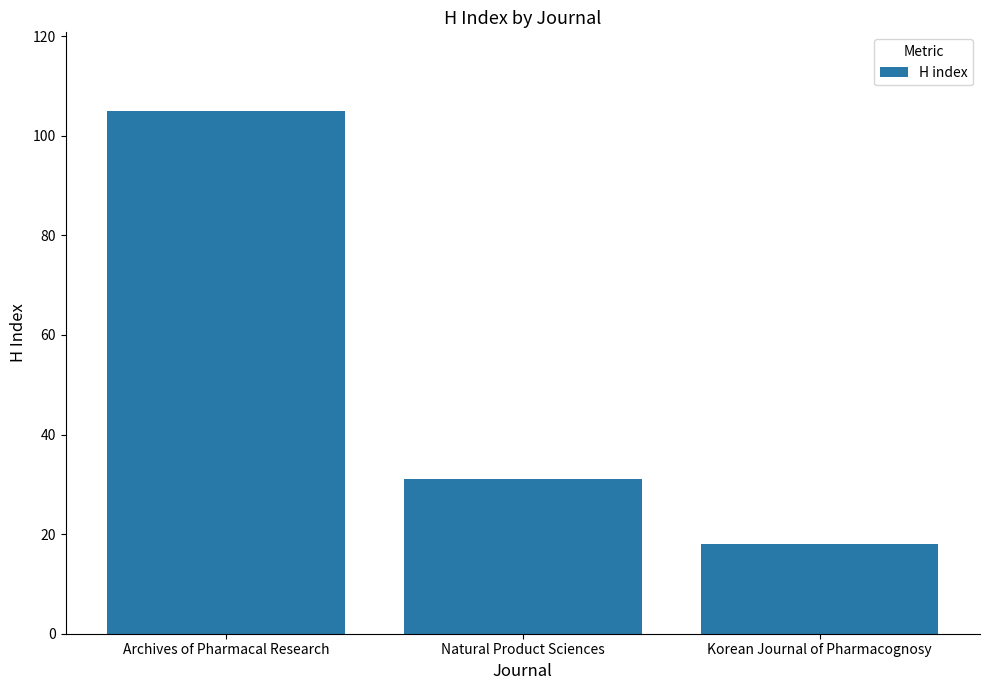

List the labels in order of value, smallest first.

Korean Journal of Pharmacognosy, Natural Product Sciences, Archives of Pharmacal Research